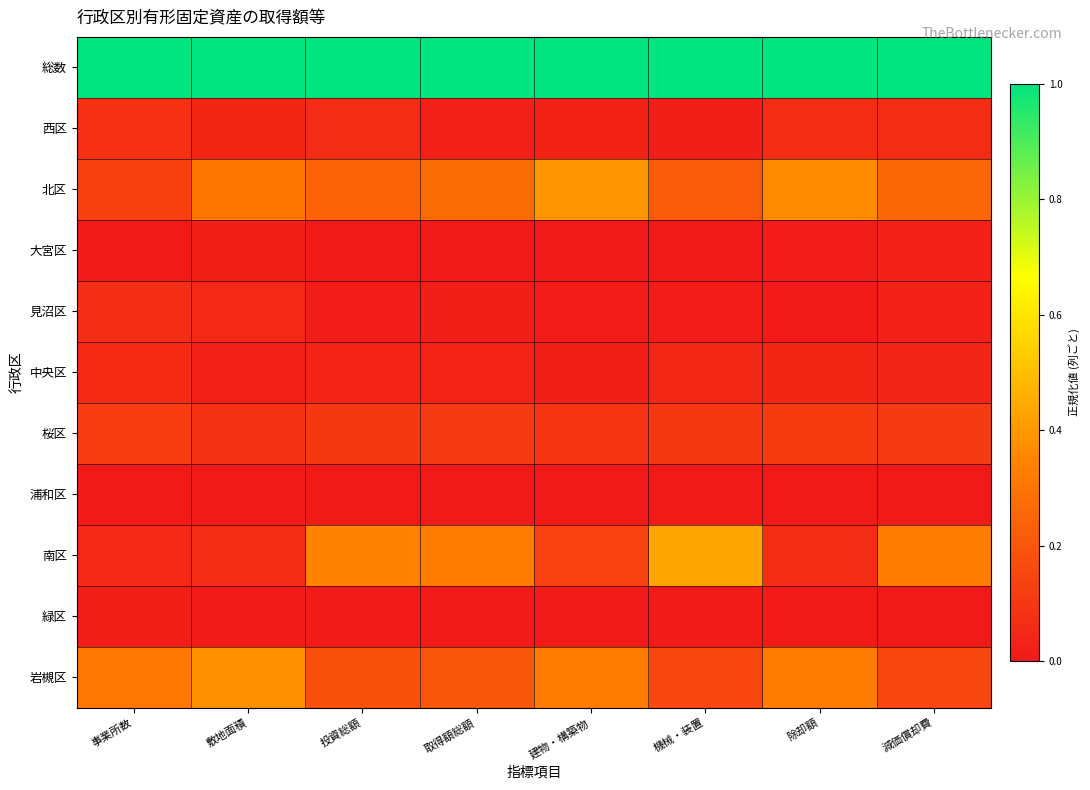

What is the spread (max minus min) of values at 除却額?

1.0